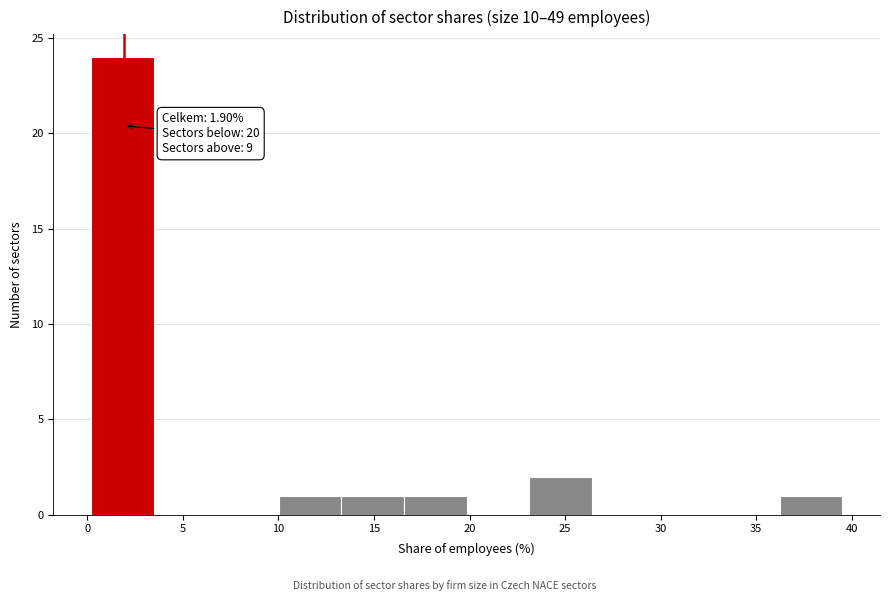

Over which range of the x-axis is the bar tallest?

0.0 to 3.5